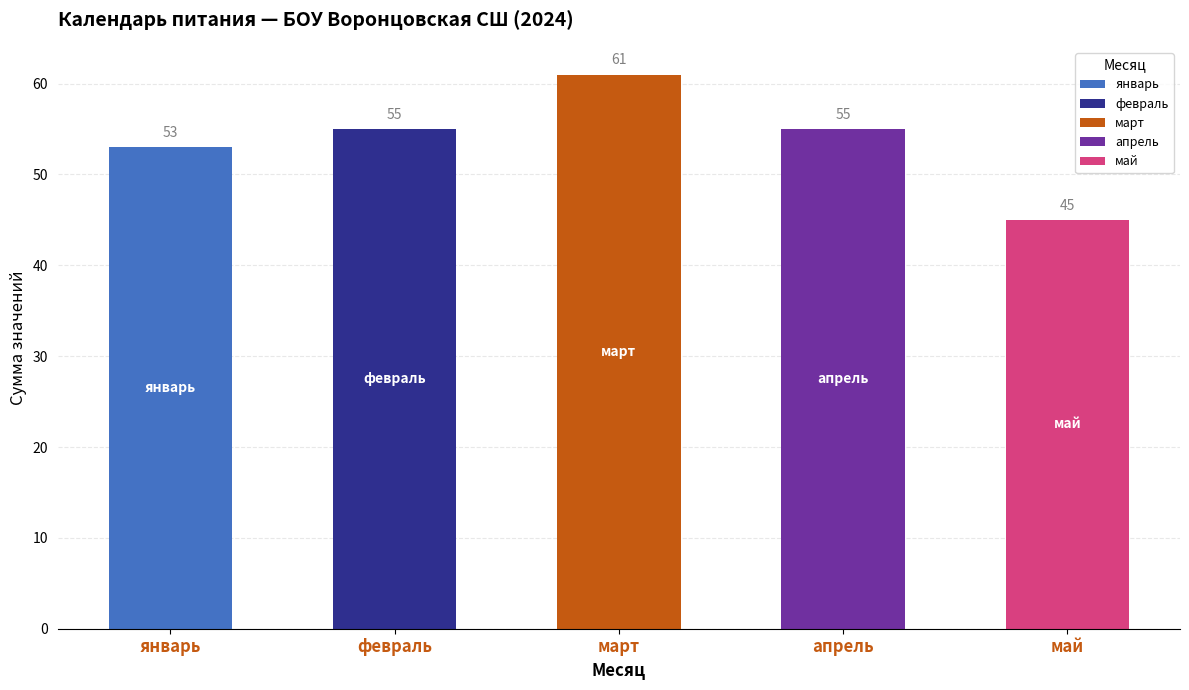

The chart shows a value of 72 at февраль. True or false?

False